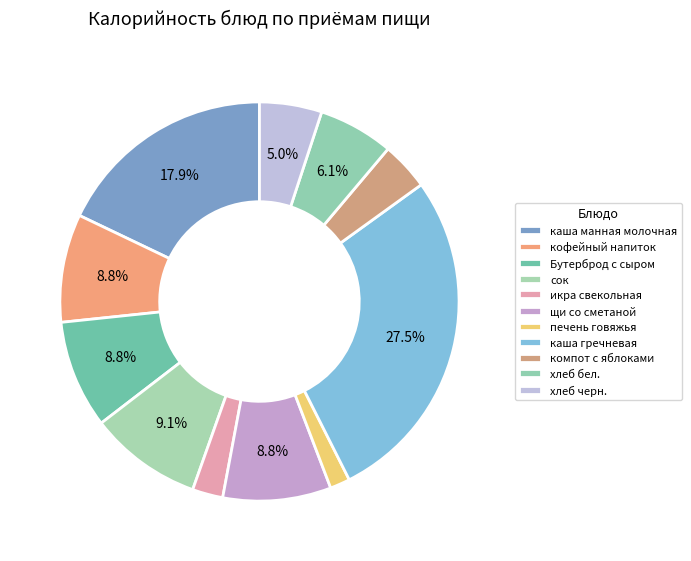

Is there any slice that represents more than half of the pie?

No